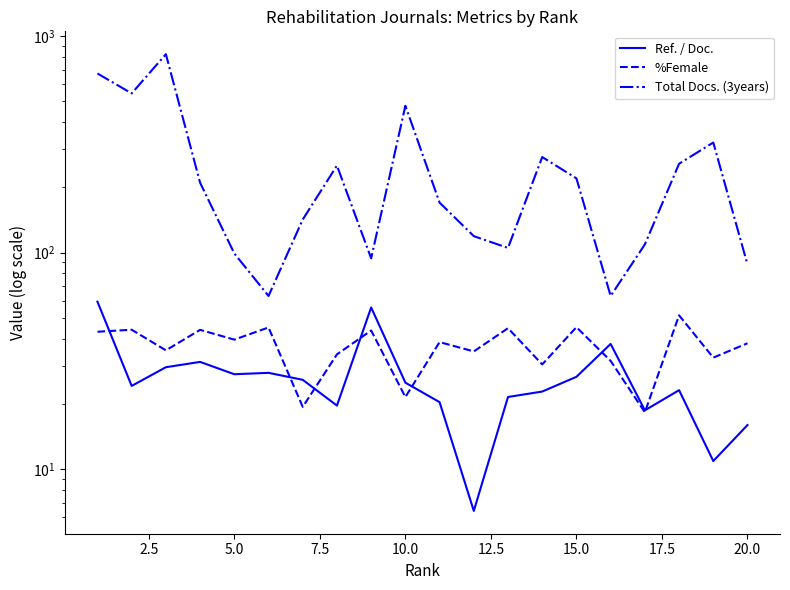

True or false: Total Docs. (3years) and Ref. / Doc. intersect in this chart.

False